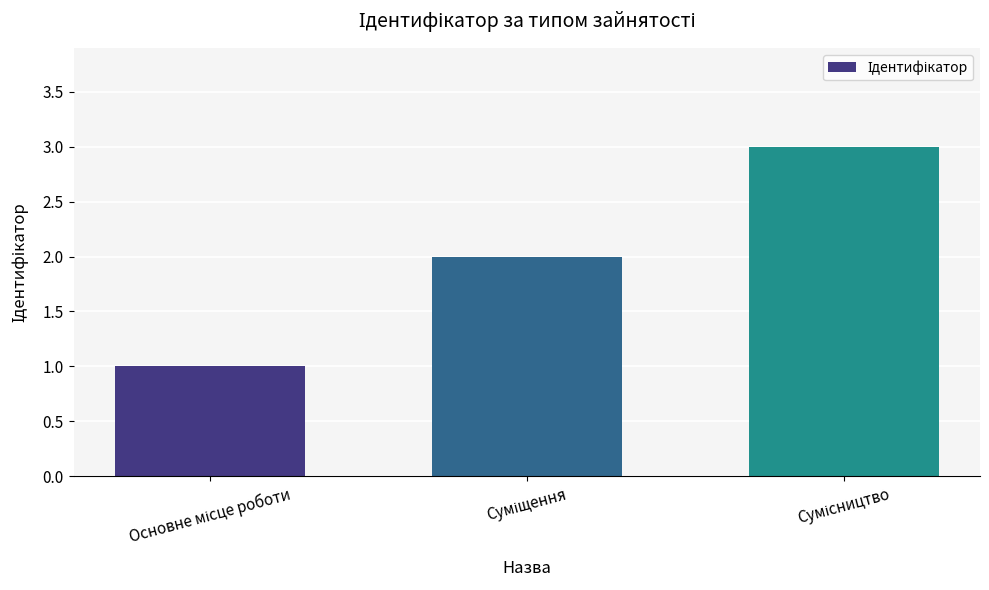

How many categories are shown in the chart?

3